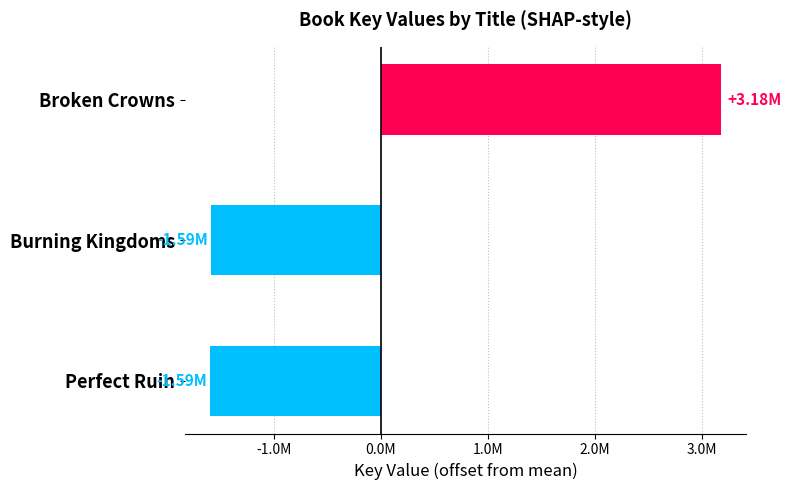

Does the chart contain any negative values?

Yes